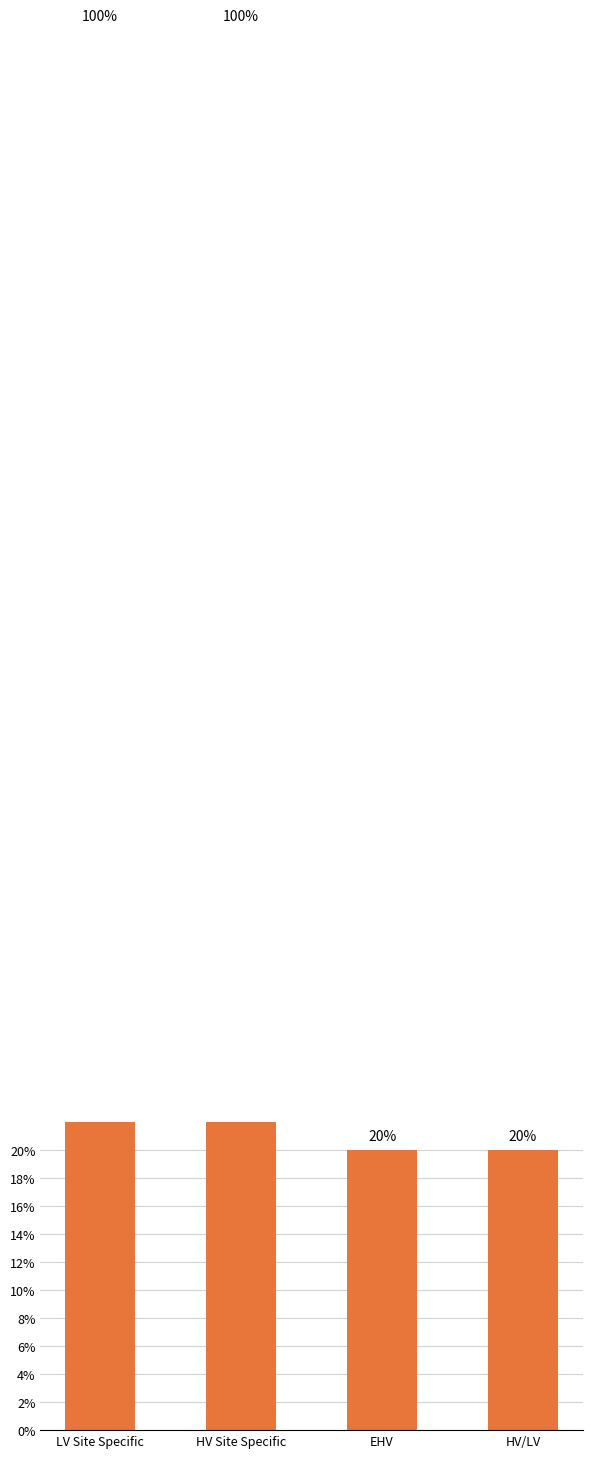

What is the difference between the maximum and minimum values?

0.8